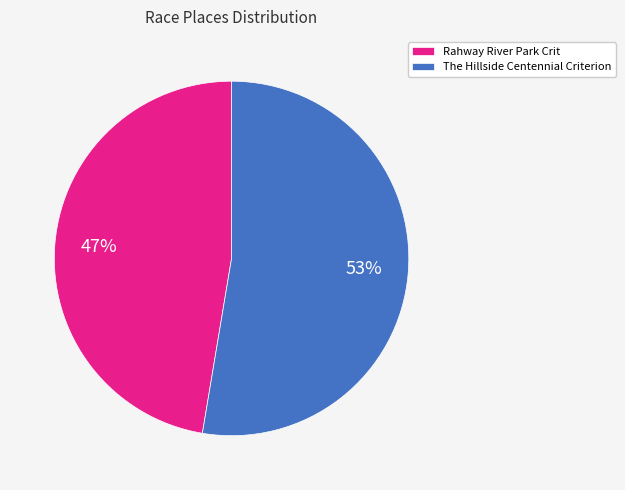

Combined, do Rahway River Park Crit and The Hillside Centennial Criterion account for over 50%?

Yes